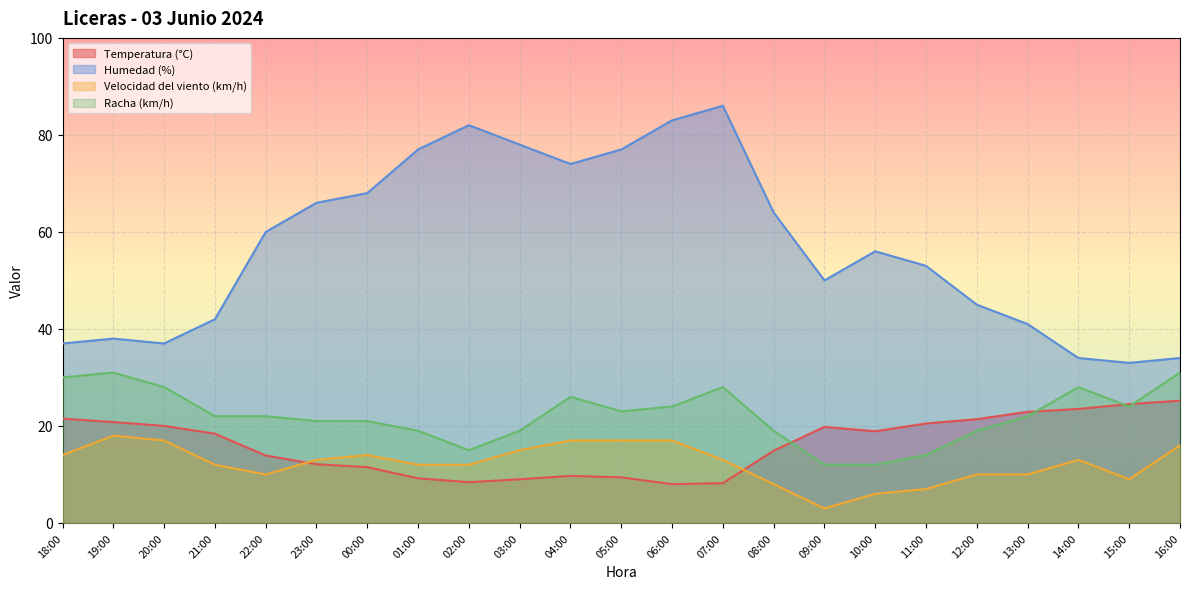

Is the value of Temperatura (°C) at 13:00 greater than the value of Velocidad del viento (km/h) at 08:00?

Yes